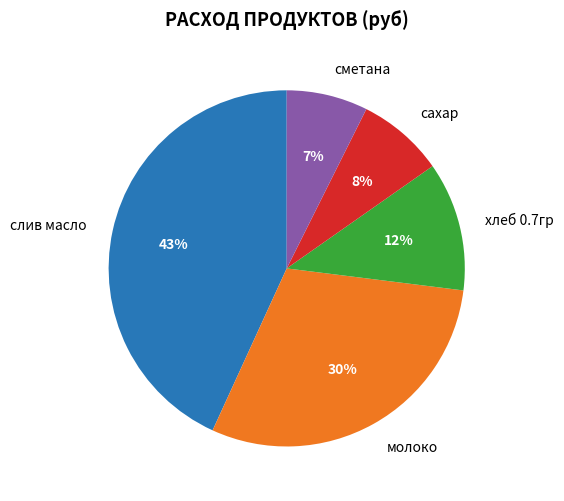

Rank the categories by value from lowest to highest.

сметана, сахар, хлеб 0.7гр, молоко, слив масло